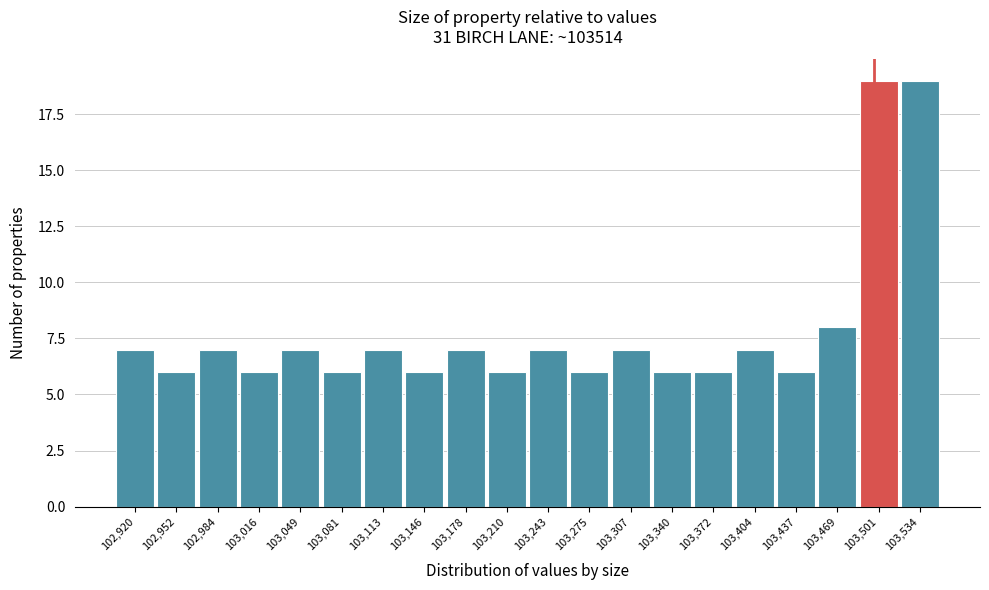

Reading left to right, extract all data points from this chart.

7	6	7	6	7	6	7	6	7	6	7	6	7	6	6	7	6	8	19	19